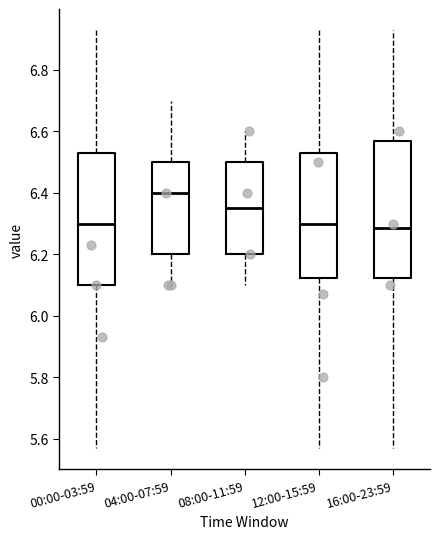

Reading left to right, transcribe this box plot: for each box, give where its median line is, the range the box spans, and where its two whiskers end, as read against the y-axis. The values are not printed on the chart, so give them approximately, as read against the axis.

00:00-03:59: median 6.30, box 6.10 to 6.54, whiskers 5.58 to 6.94
04:00-07:59: median 6.40, box 6.20 to 6.50, whiskers 6.10 to 6.70
08:00-11:59: median 6.36, box 6.20 to 6.50, whiskers 6.10 to 6.60
12:00-15:59: median 6.30, box 6.12 to 6.54, whiskers 5.58 to 6.94
16:00-23:59: median 6.28, box 6.12 to 6.58, whiskers 5.58 to 6.94